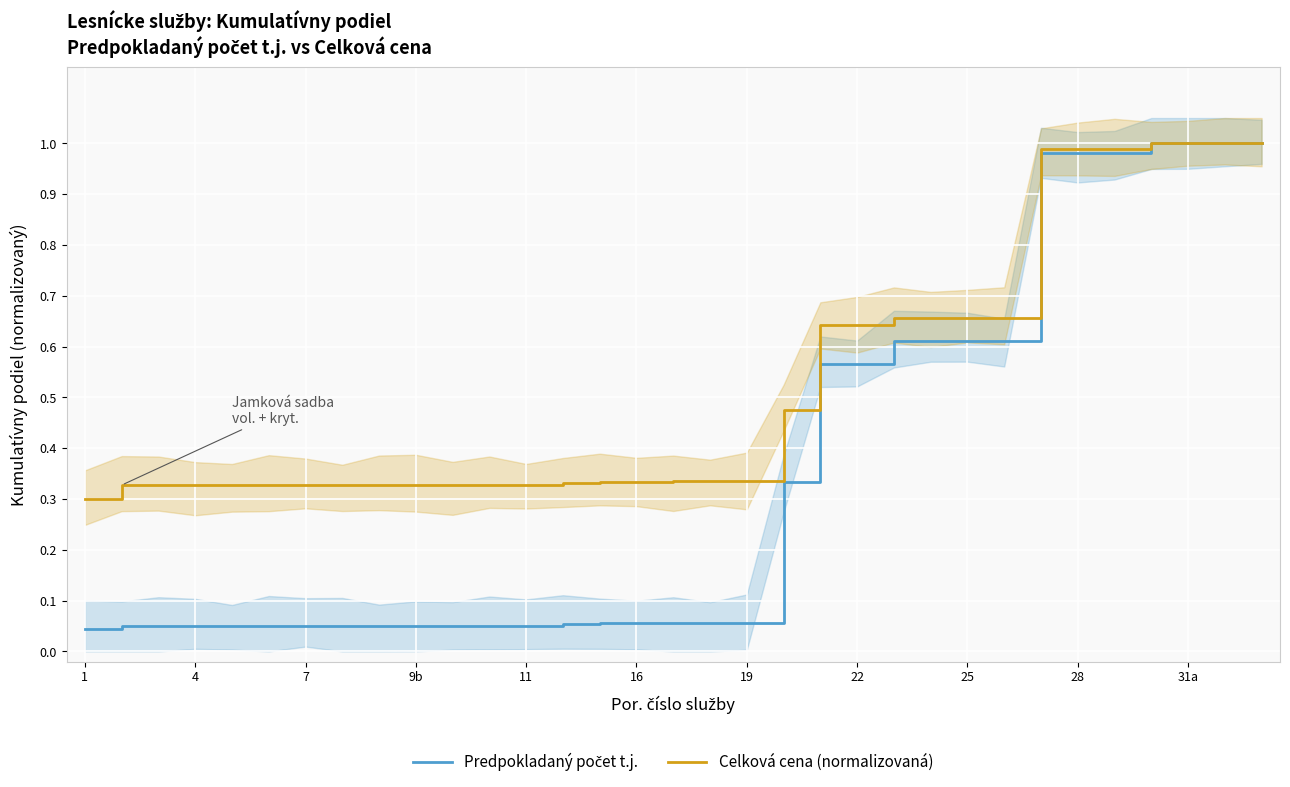

Is it true that Celková cena (normalizovaná) equals 0.3 at 1?

True